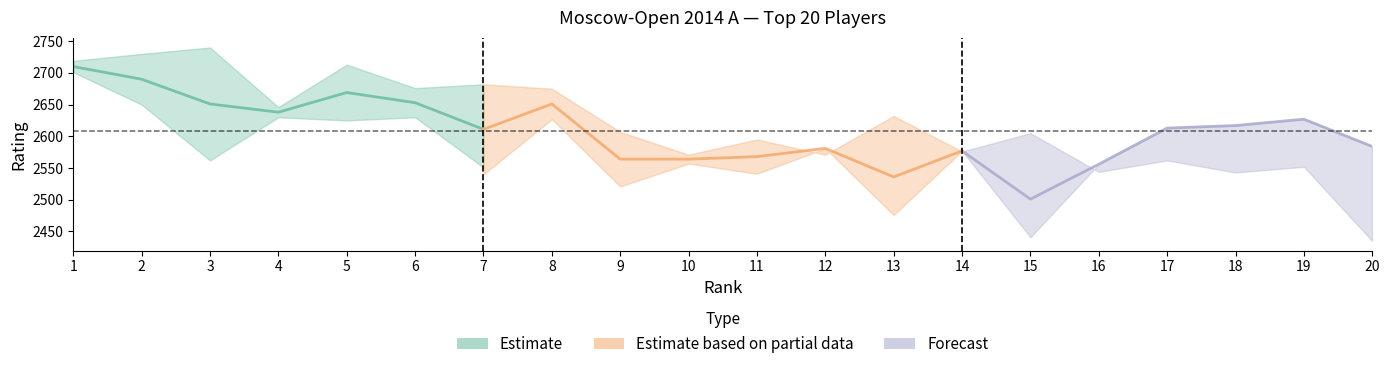

What is the approximate value of Rp at 11?

2595.0